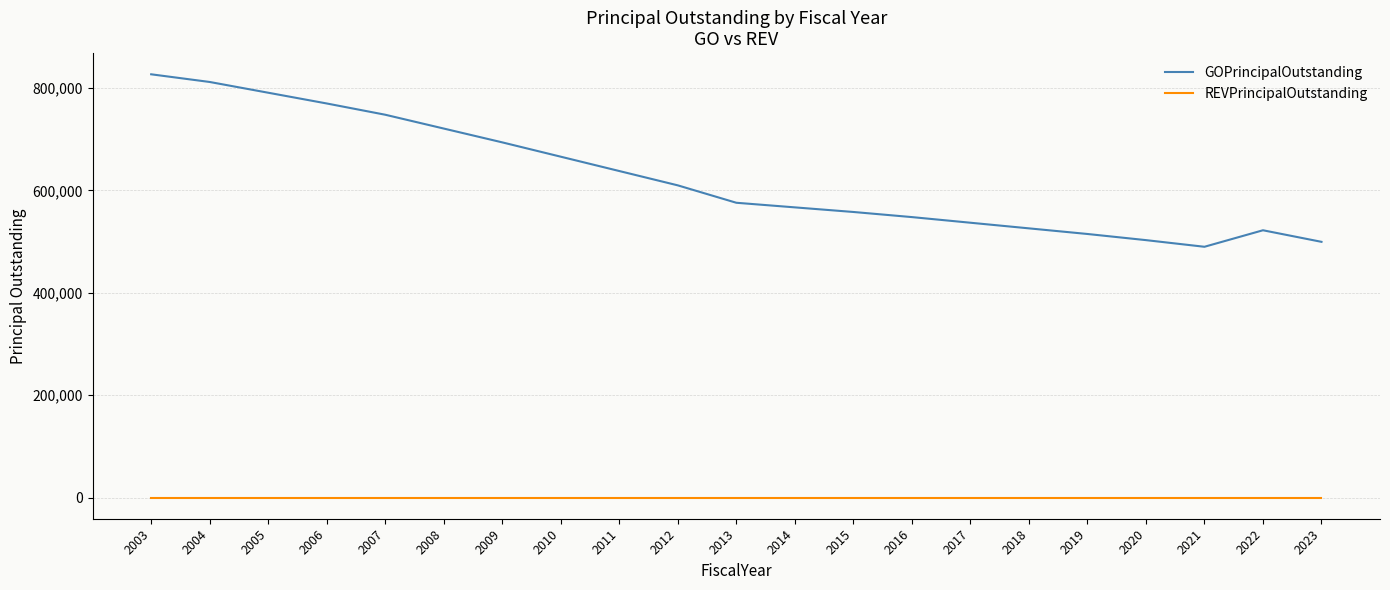

What are all the series names shown in the legend?

GOPrincipalOutstanding, REVPrincipalOutstanding